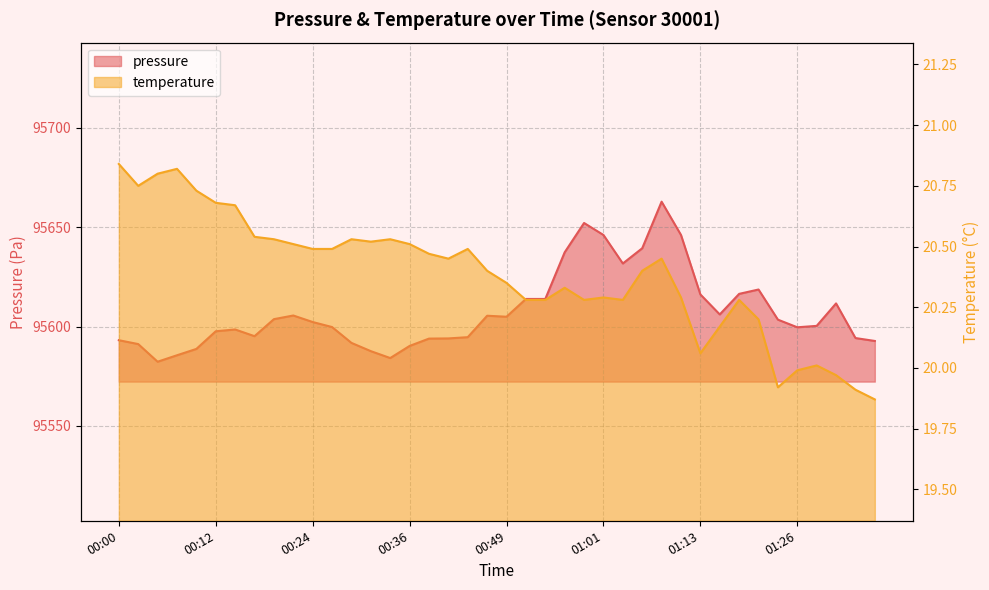

What are all the series names shown in the legend?

pressure, temperature